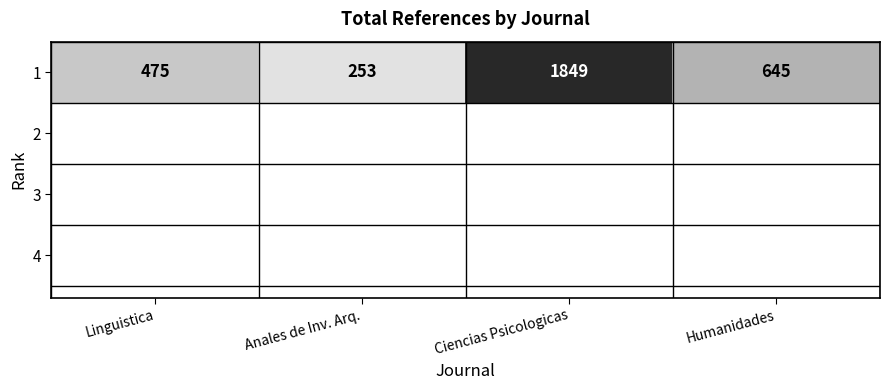

What is the difference between the second highest and second lowest values?

170